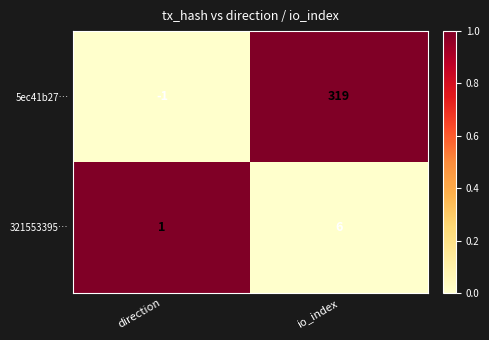

Reading right to left, extract all data points from this chart.

5ec41b27…: io_index=319	direction=-1
321553395…: io_index=6	direction=1